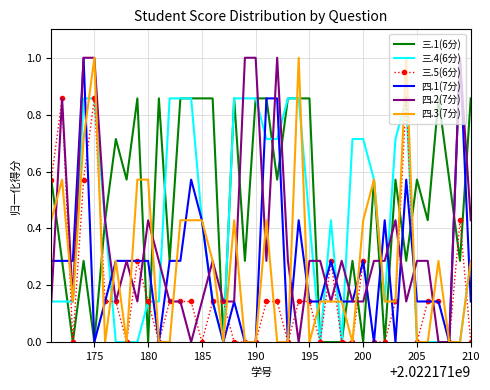

What is the maximum value shown in the chart?

1.0